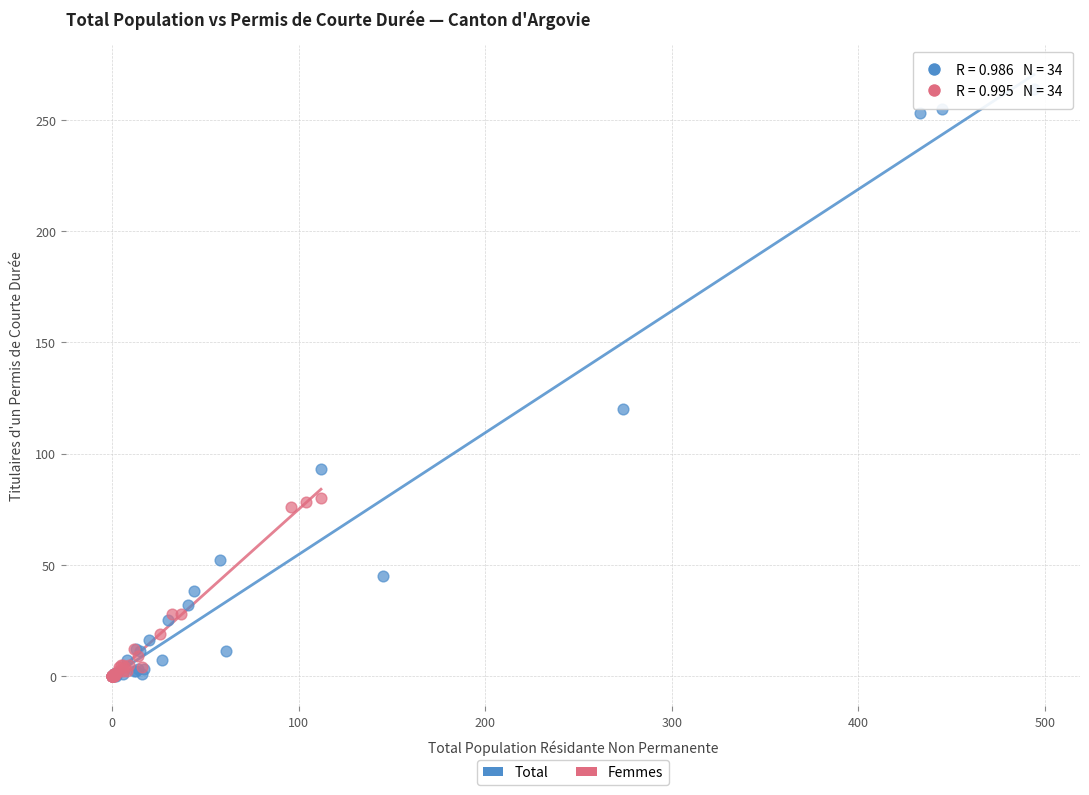

Which series contains the highest Y value?

Total